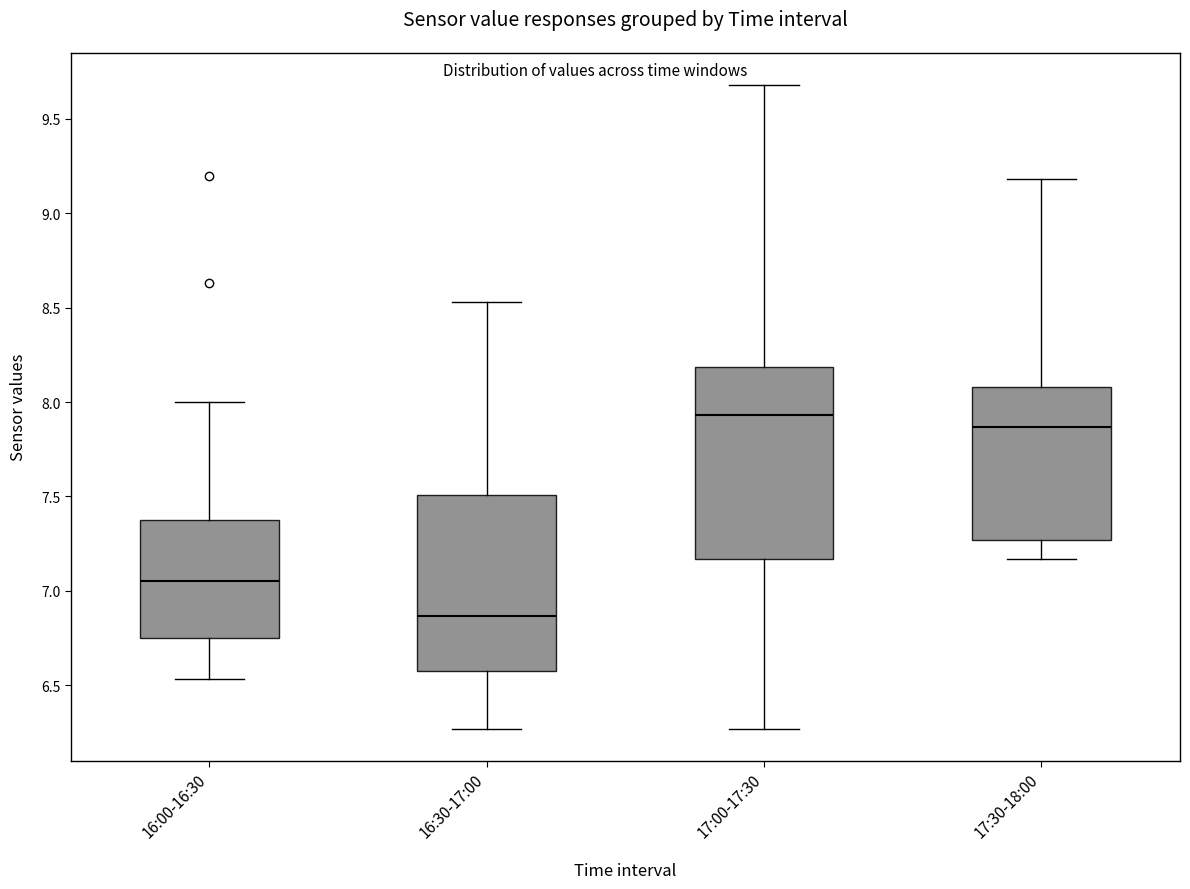

Which box has the lowest median line?

16:30-17:00